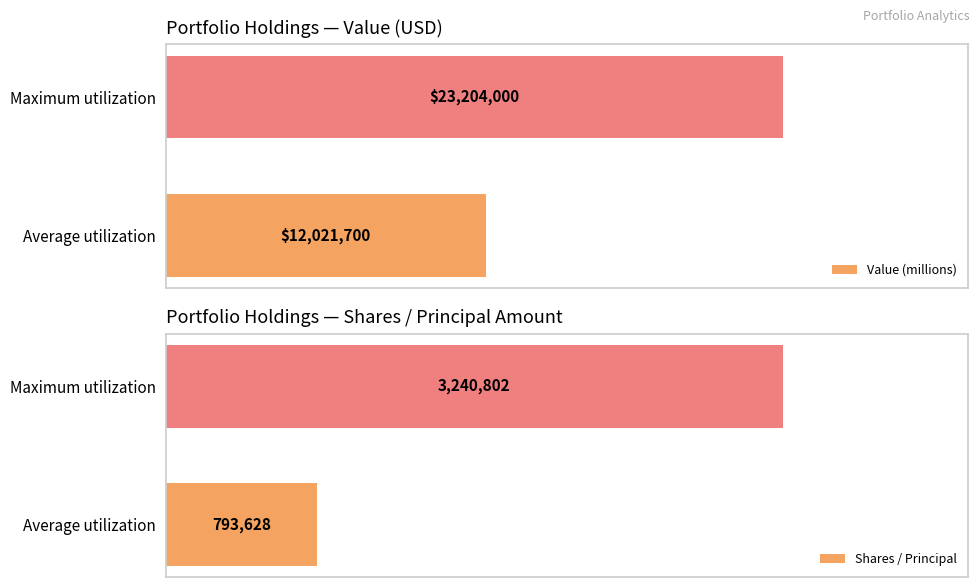

What value does the Value (millions) series have at 0?

12021700.0